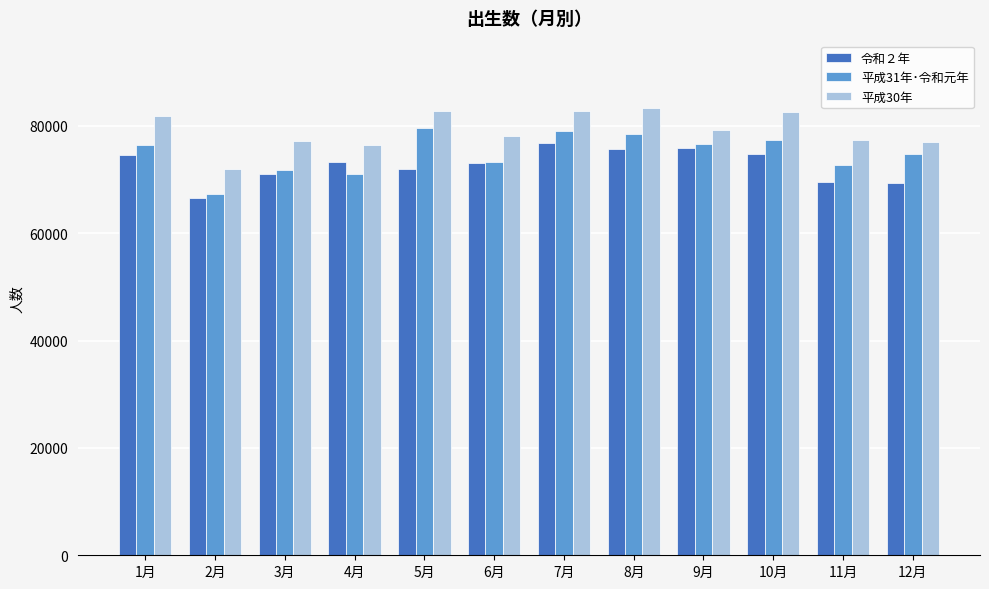

The value of 平成31年･令和元年 at 6月 is 35657. True or false?

False